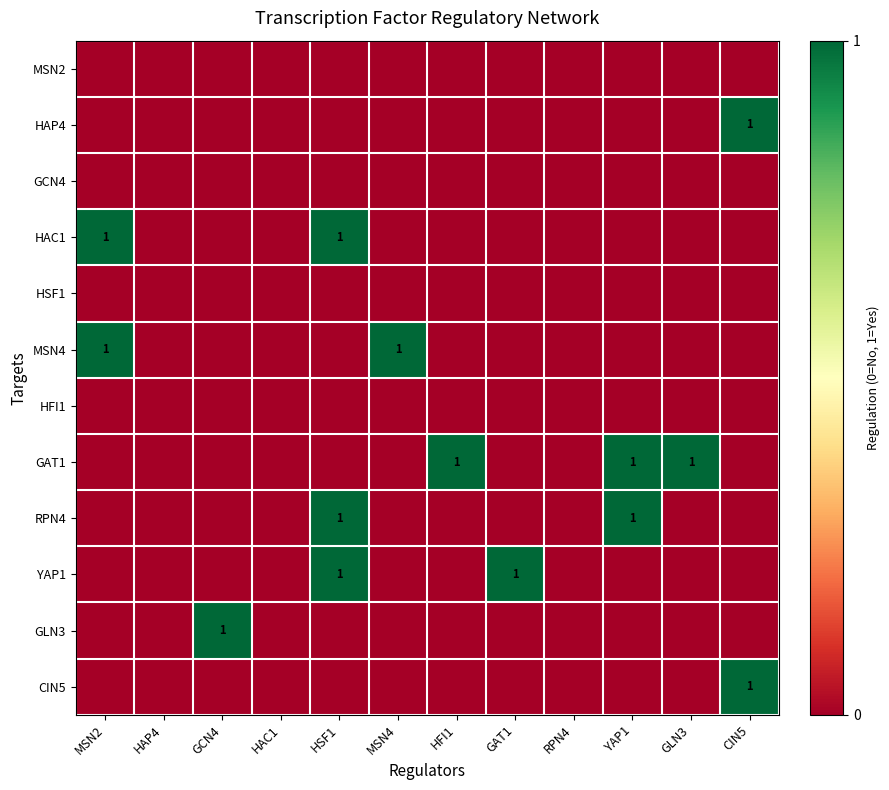

The HAC1 series shows 1 at HSF1. True or false?

True